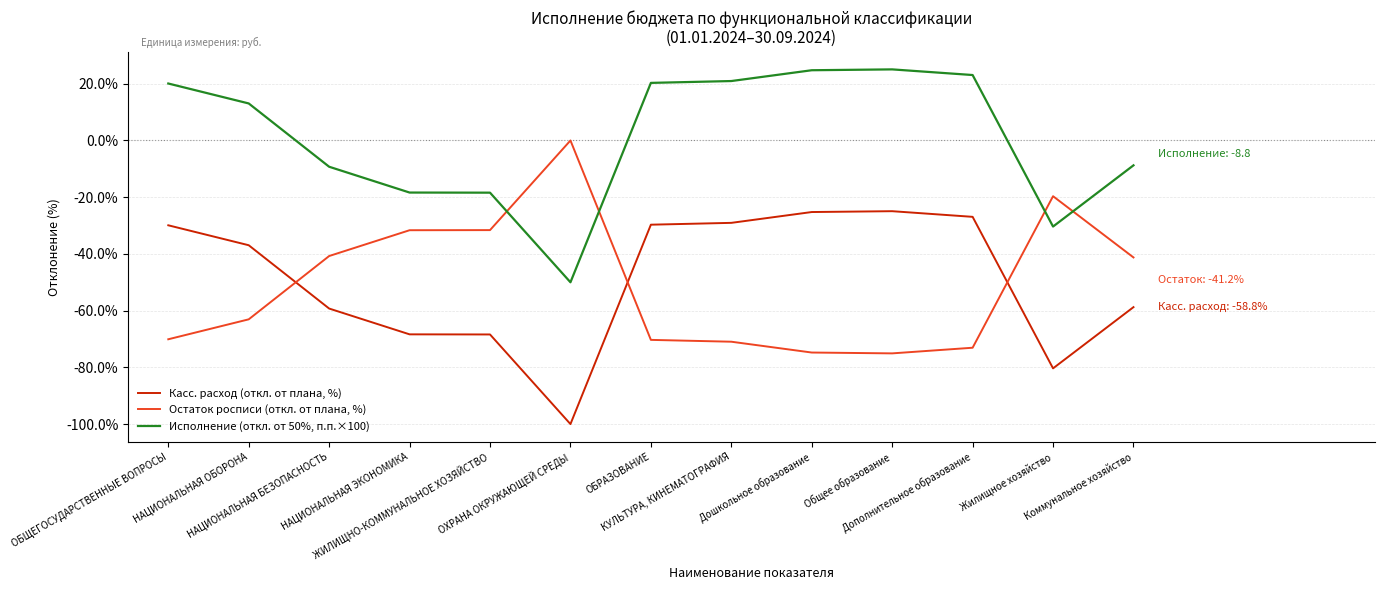

True or false: Исполнение (откл. от 50%, п.п.×100) and Касс. расход (откл. от плана, %) intersect in this chart.

False